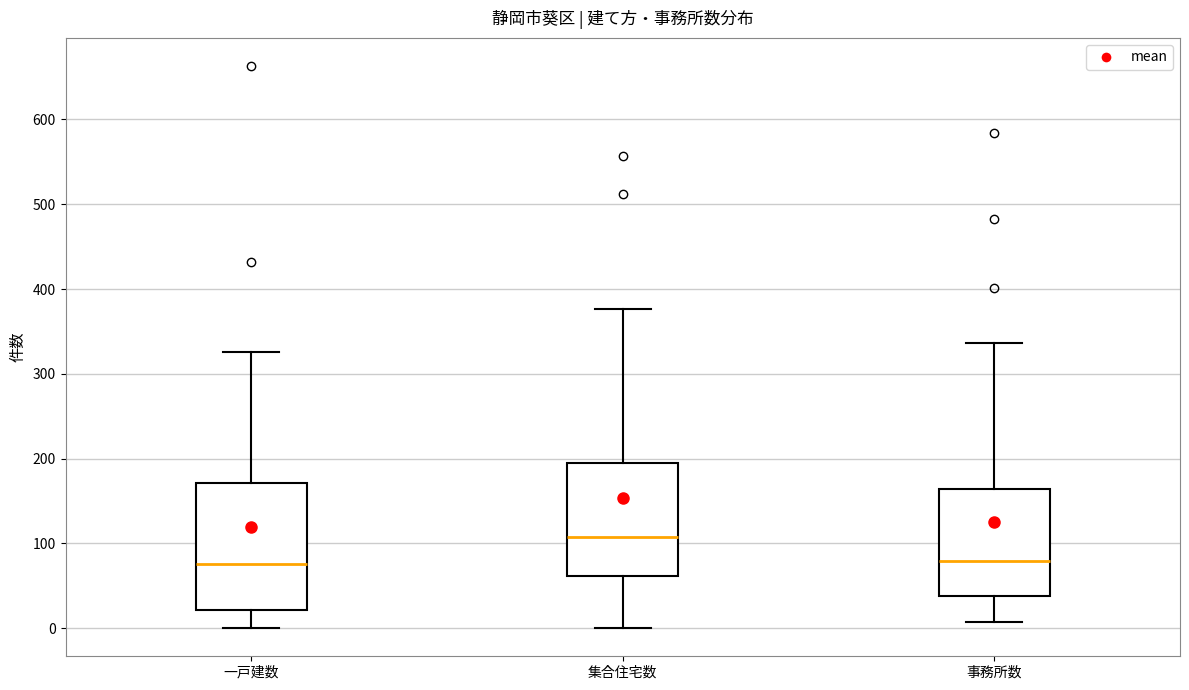

Where is the upper edge of the box for 事務所数 on the y-axis? The values are not printed on the chart, so give them approximately, as read against the axis.

160